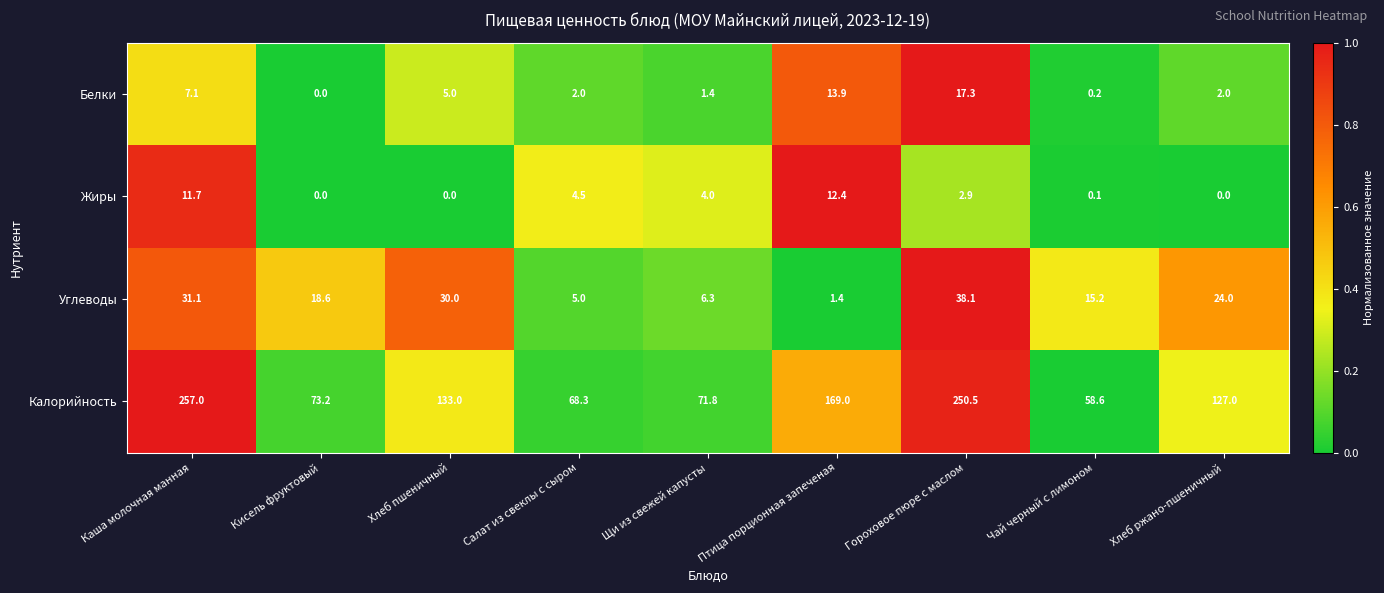

What is the difference between the highest and lowest values at Каша молочная манная?

249.9